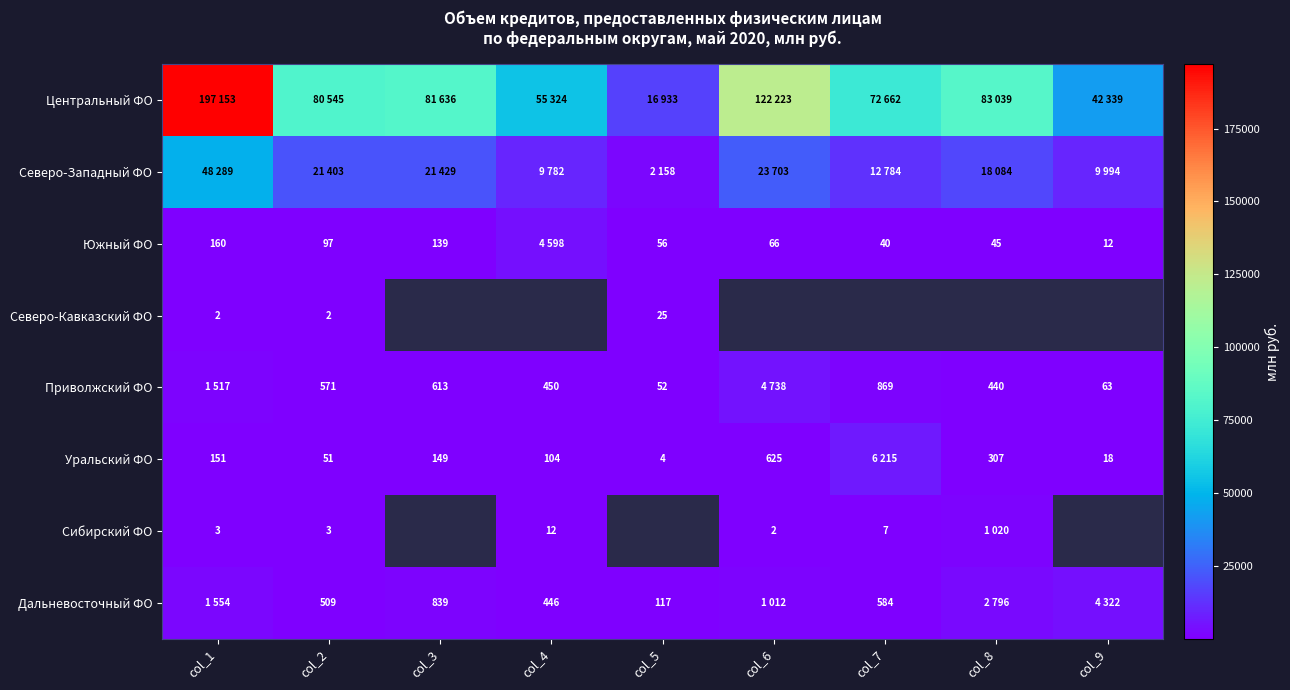

Is it true that Уральский ФО equals 18 at col_9?

True